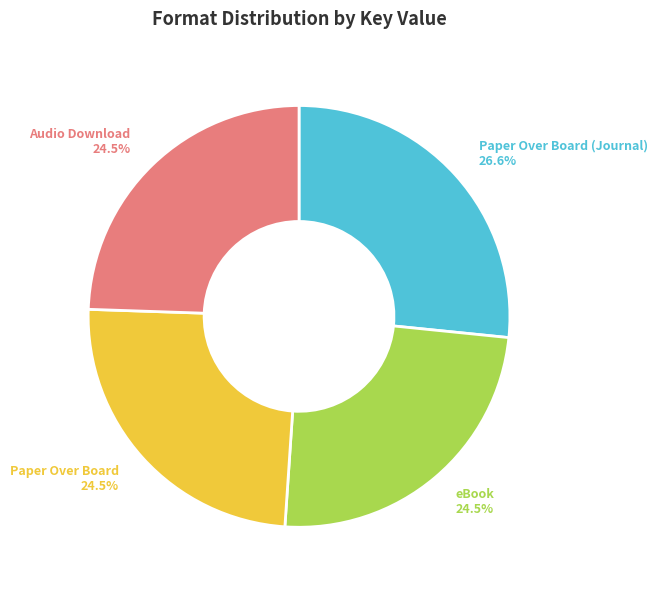

To the nearest percent, what is the difference between the largest and smallest slice percentages?

2%